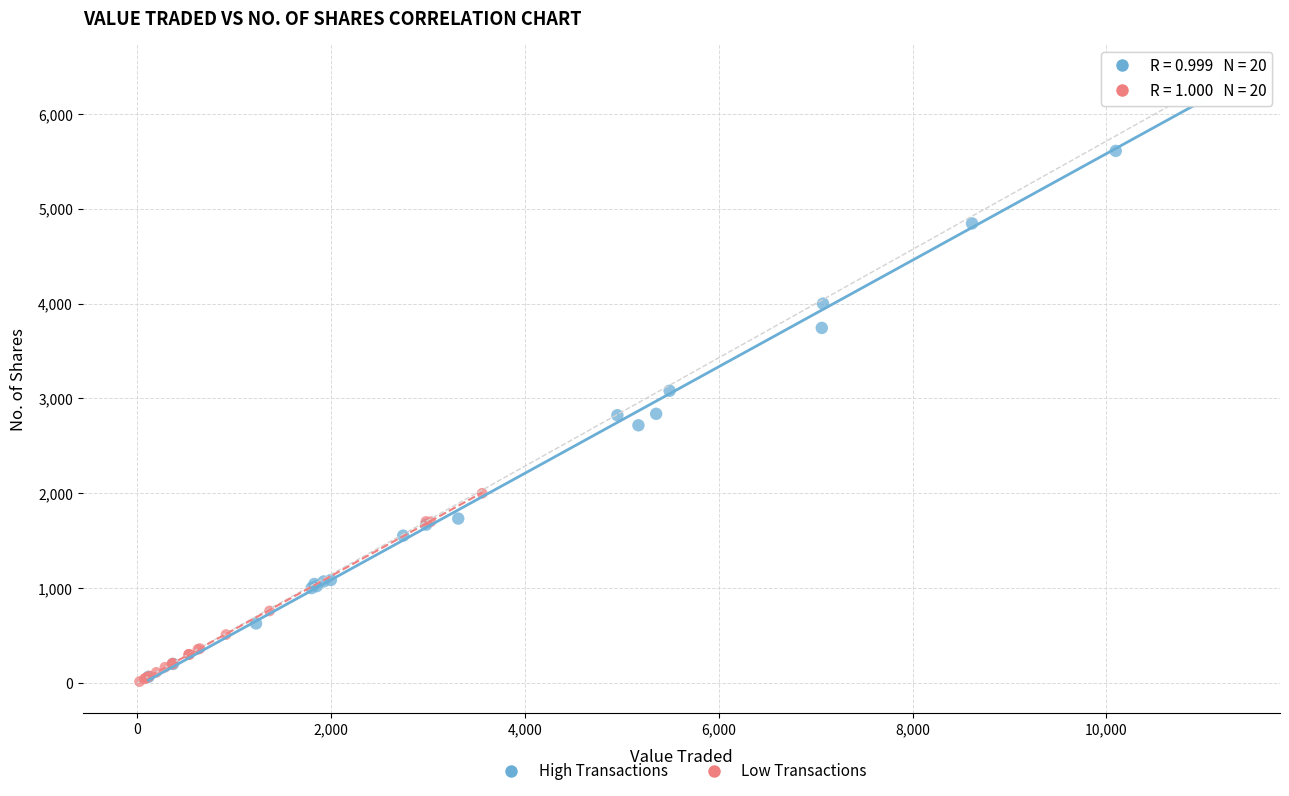

Which series reaches the maximum Y coordinate?

High Transactions